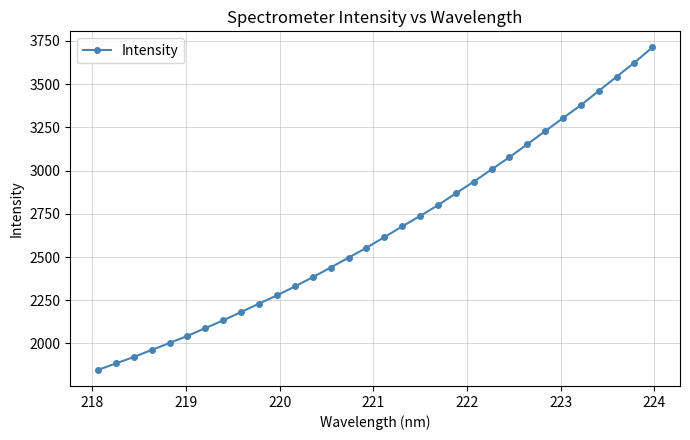

What is the sum of all values?

84891.1